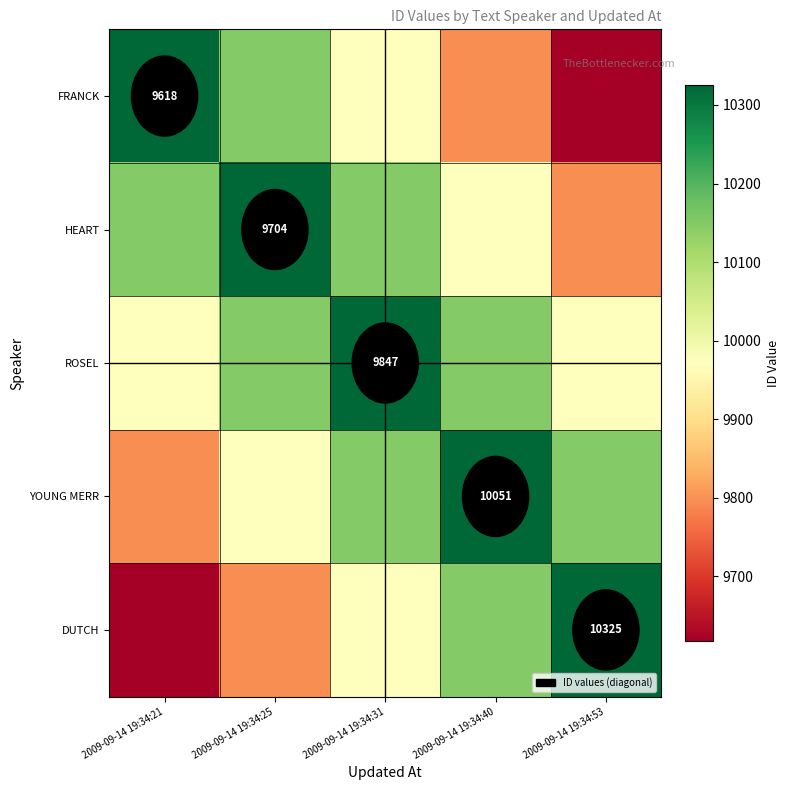

The DUTCH series shows 4970.1 at 2009-09-14 19:34:21. True or false?

False